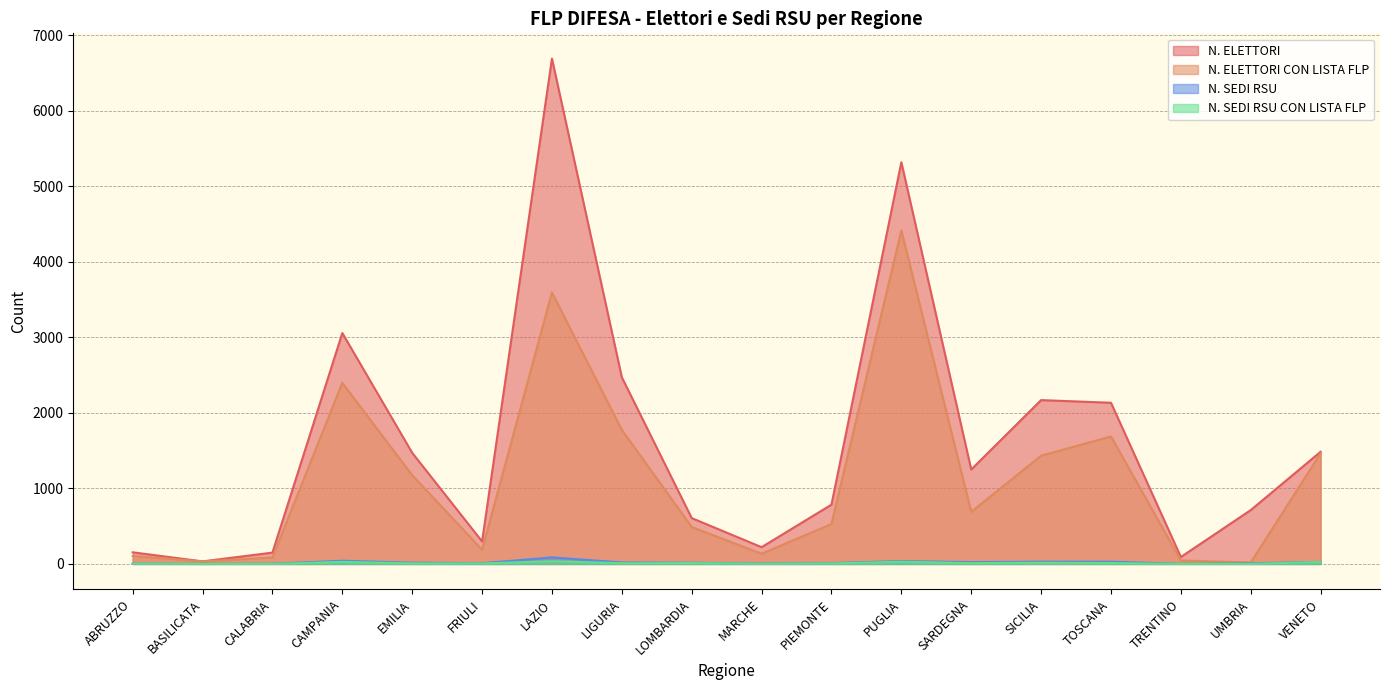

Rank the series by their maximum value, from highest to lowest.

N. ELETTORI, N. ELETTORI CON LISTA FLP, N. SEDI RSU, N. SEDI RSU CON LISTA FLP